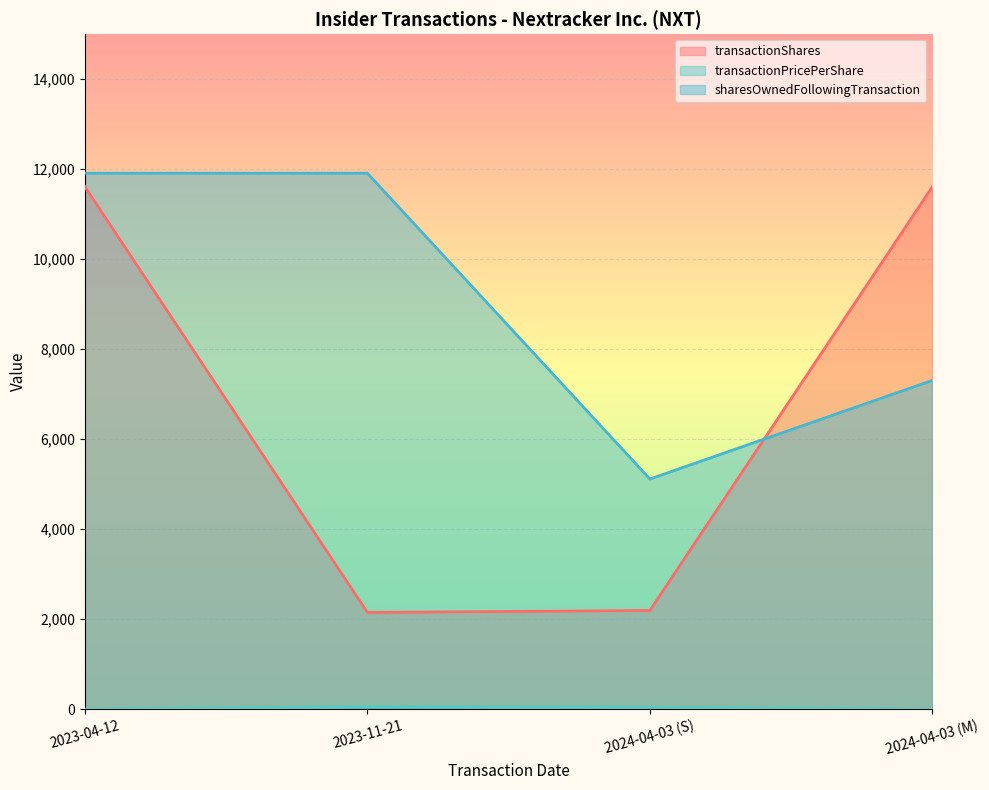

Reading left to right, transcribe all the data shown in this chart.

transactionShares: 2023-04-12=11607.0	2023-11-21=2149.0	2024-04-03 (S)=2192.0	2024-04-03 (M)=11607.0
transactionPricePerShare: 2023-04-12=0.0	2023-11-21=51.9	2024-04-03 (S)=40.0	2024-04-03 (M)=0.0
sharesOwnedFollowingTransaction: 2023-04-12=11910.0	2023-11-21=11910.0	2024-04-03 (S)=5114.0	2024-04-03 (M)=7306.0